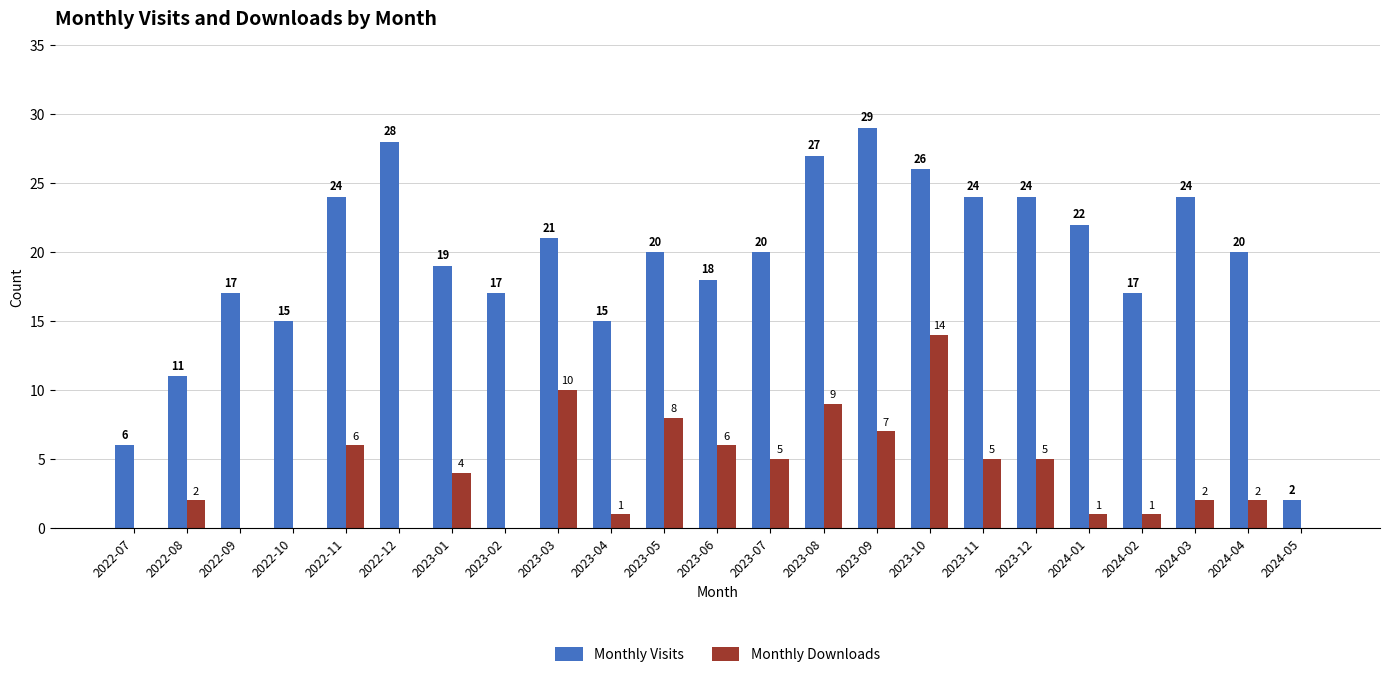

Is the value of Monthly Visits at 2022-09 greater than the value of Monthly Downloads at 2024-04?

Yes